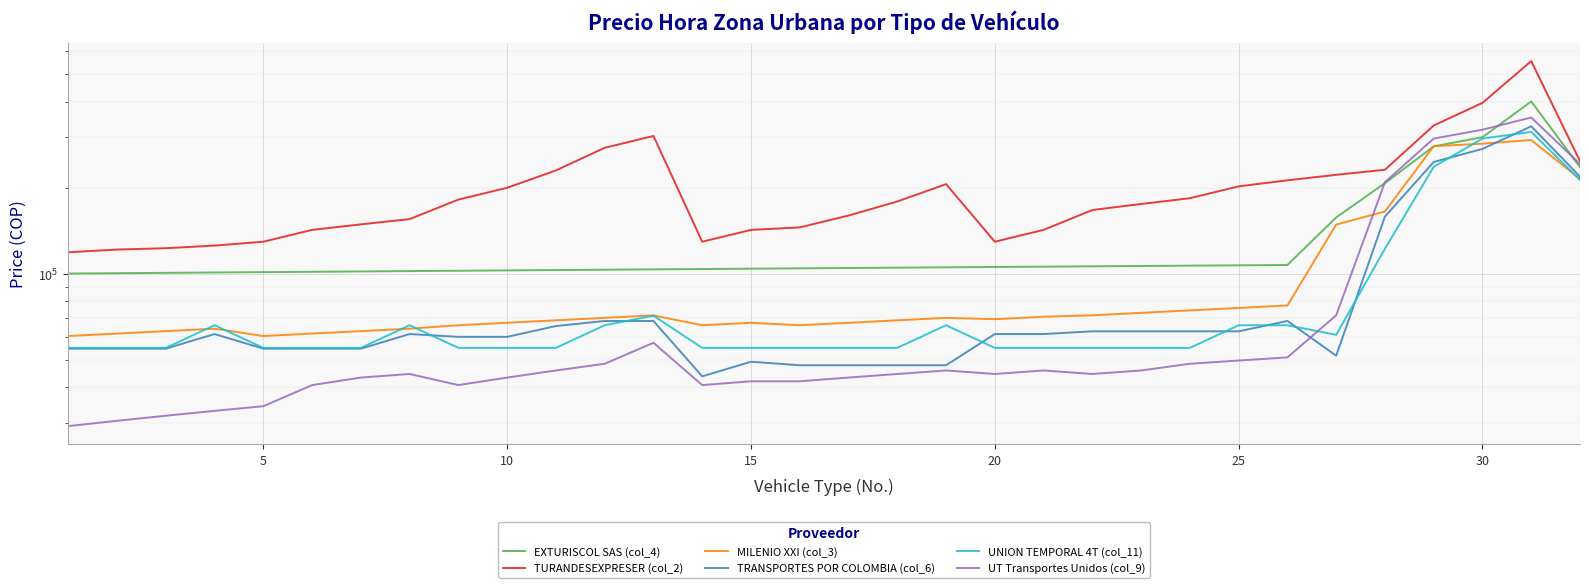

How many data points in MILENIO XXI (col_3) are less than 69344?

16